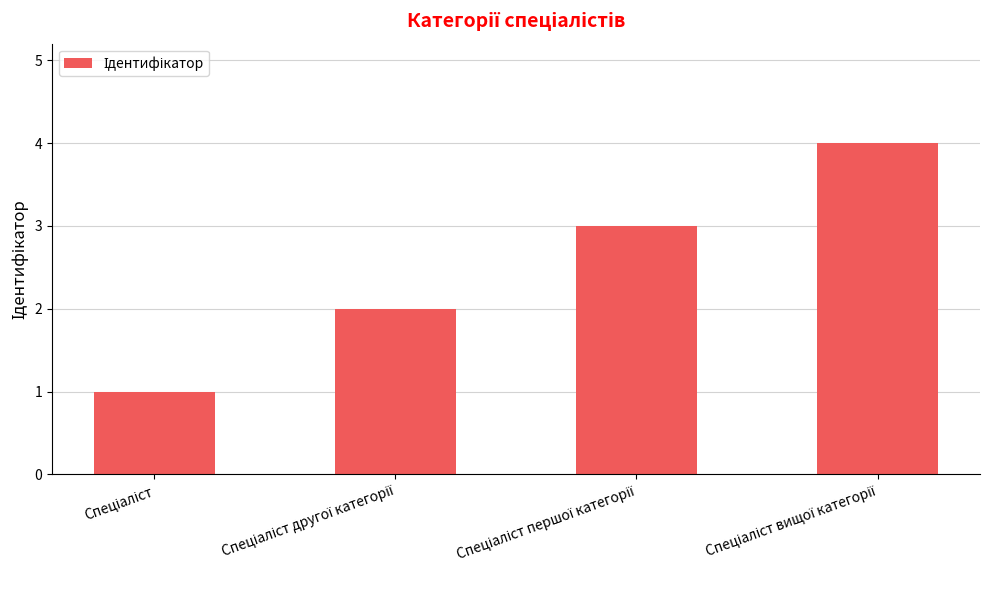

What is the difference between the maximum and minimum values?

3